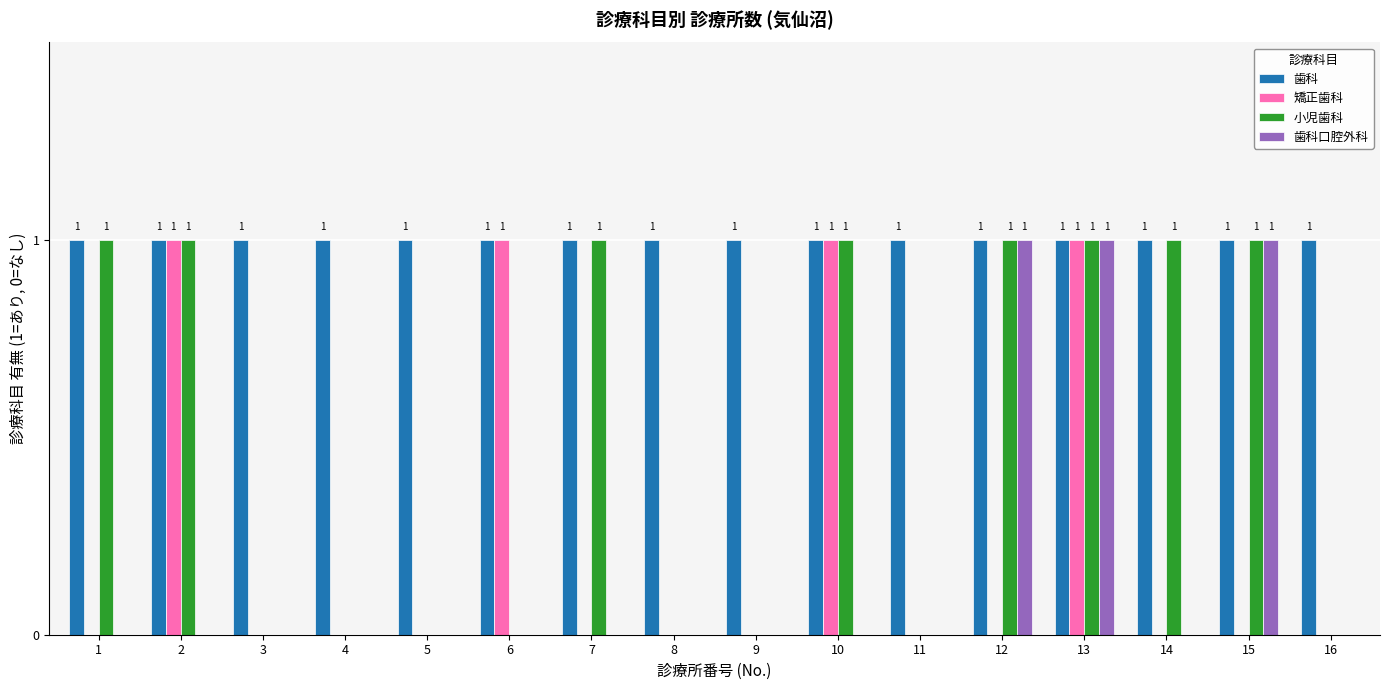

What are all the series names shown in the legend?

歯科, 矯正歯科, 小児歯科, 歯科口腔外科